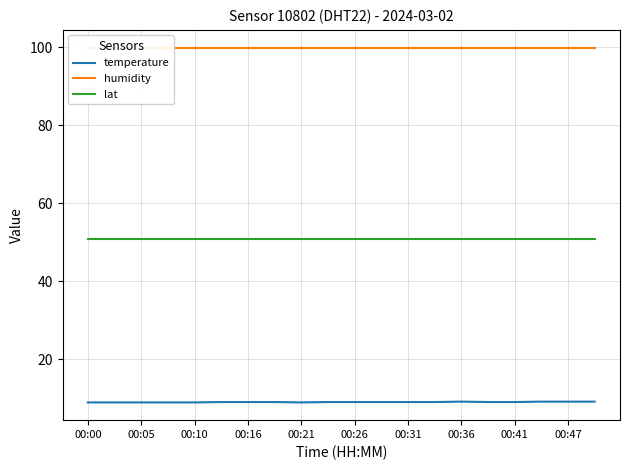

True or false: lat and temperature cross at least once.

False